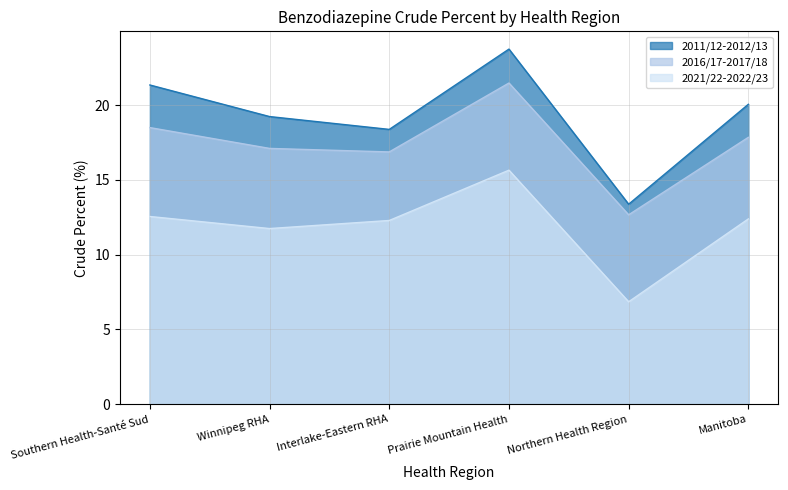

At which category does 2016/17-2017/18 reach its first local valley?

Interlake-Eastern RHA